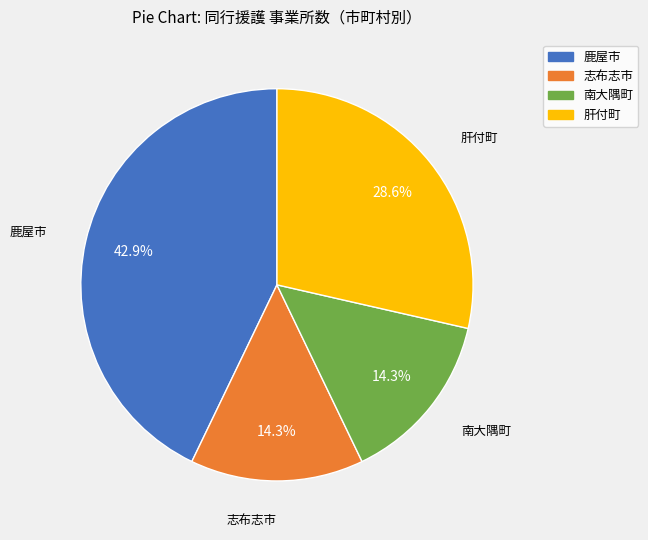

Between 鹿屋市 and 志布志市, which is larger?

鹿屋市